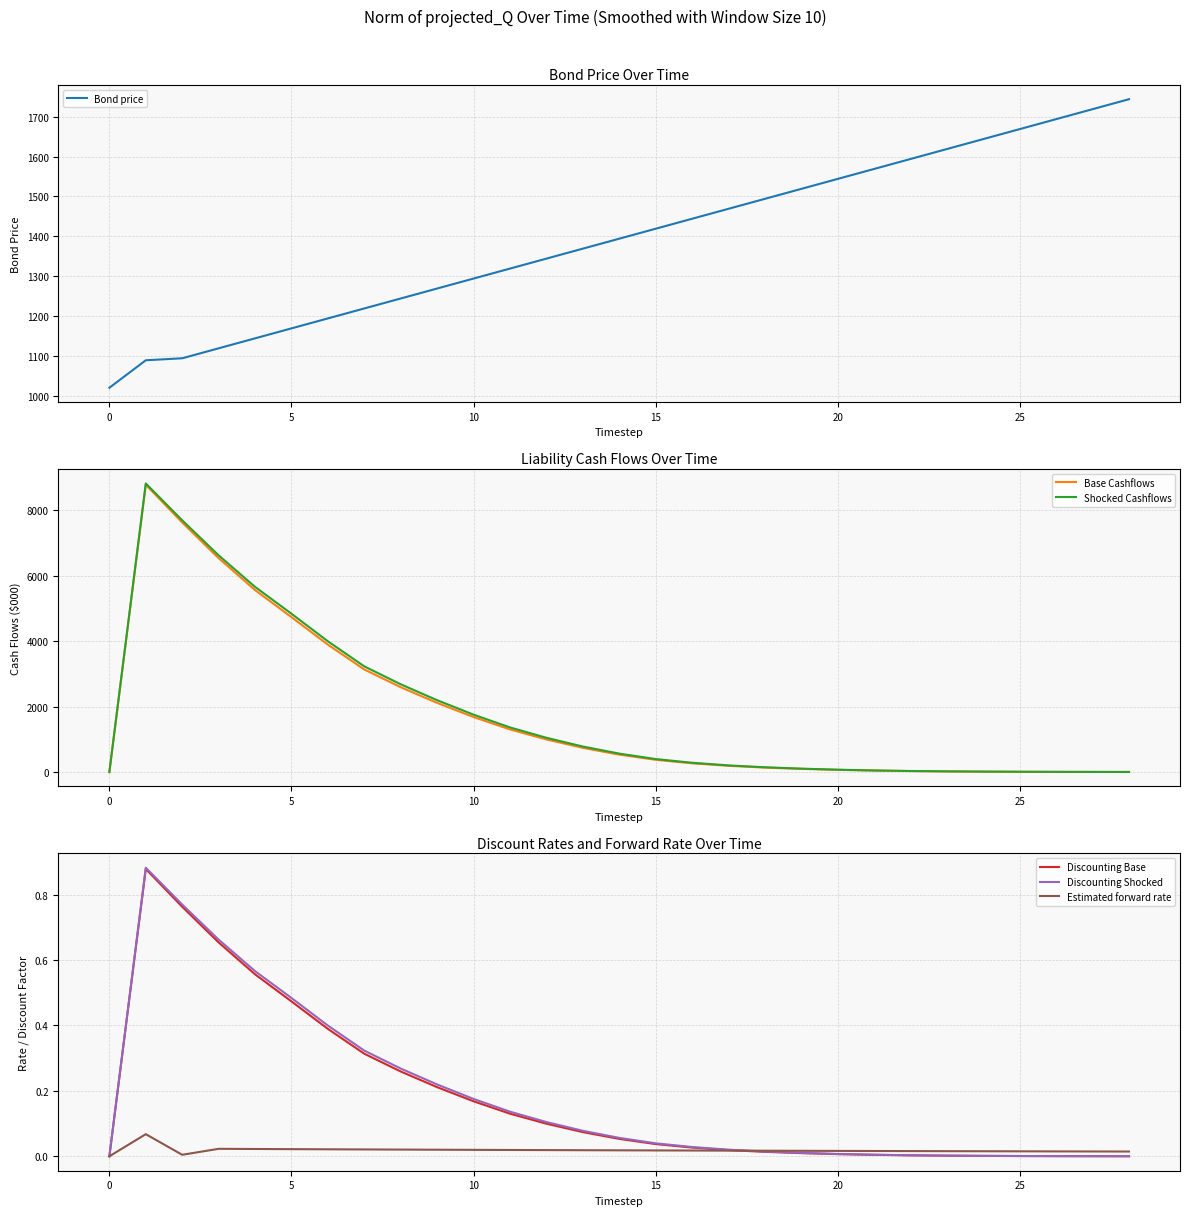

At how many categories does at least one series exceed 5191?

4